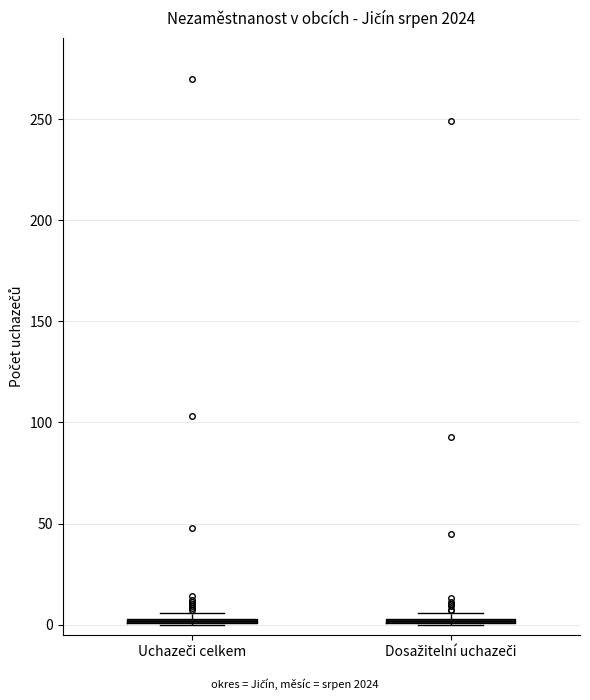

Where is the lower edge of the box for Uchazeči celkem on the y-axis? The values are not printed on the chart, so give them approximately, as read against the axis.

0